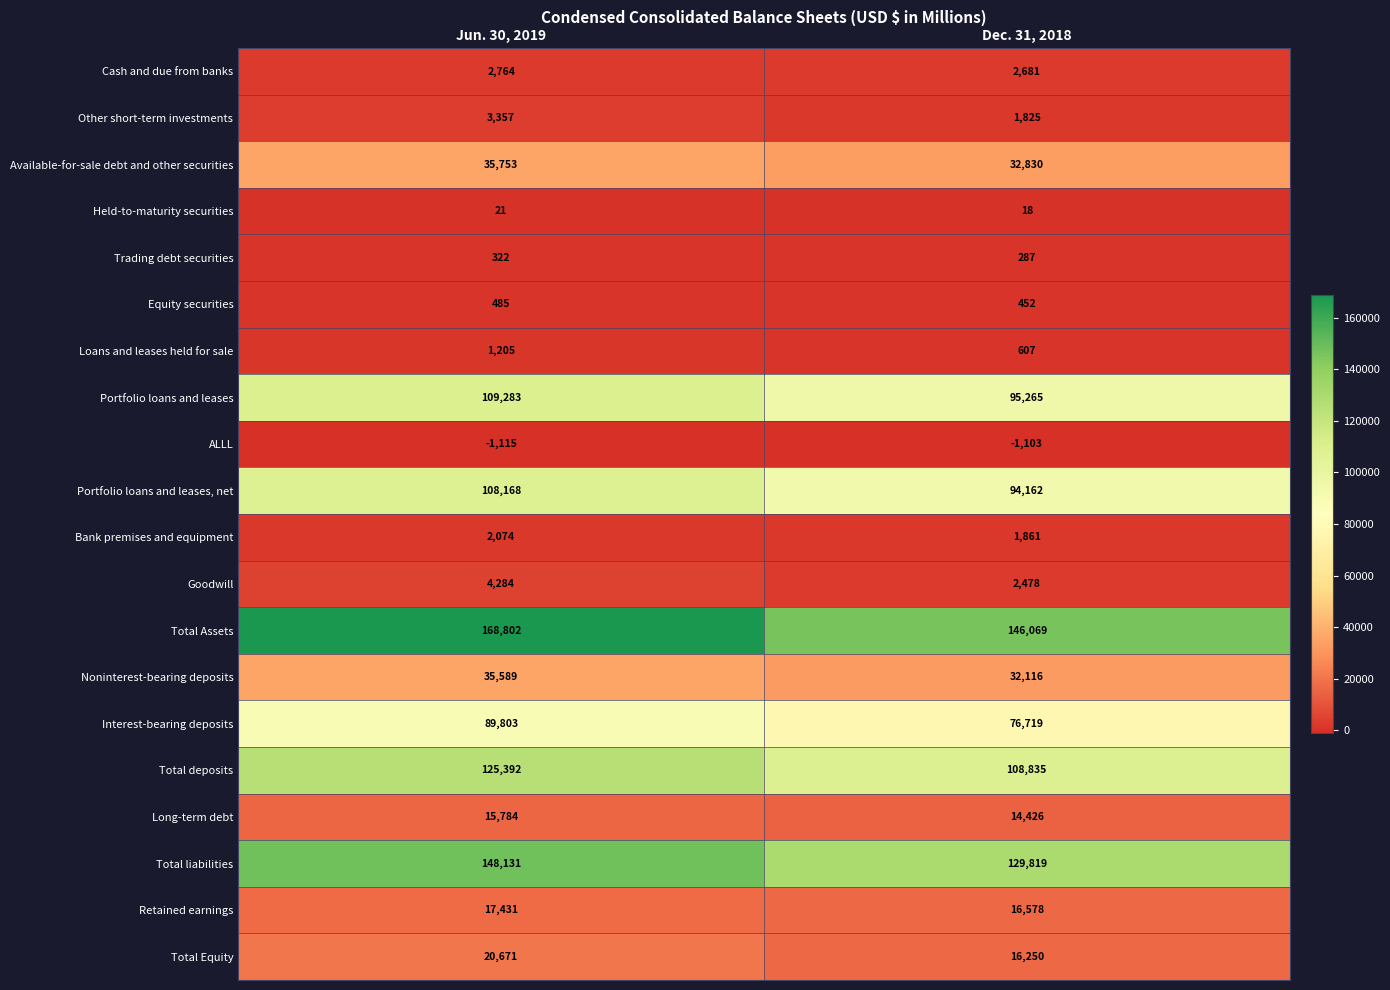

Count the number of data series in this chart.

20